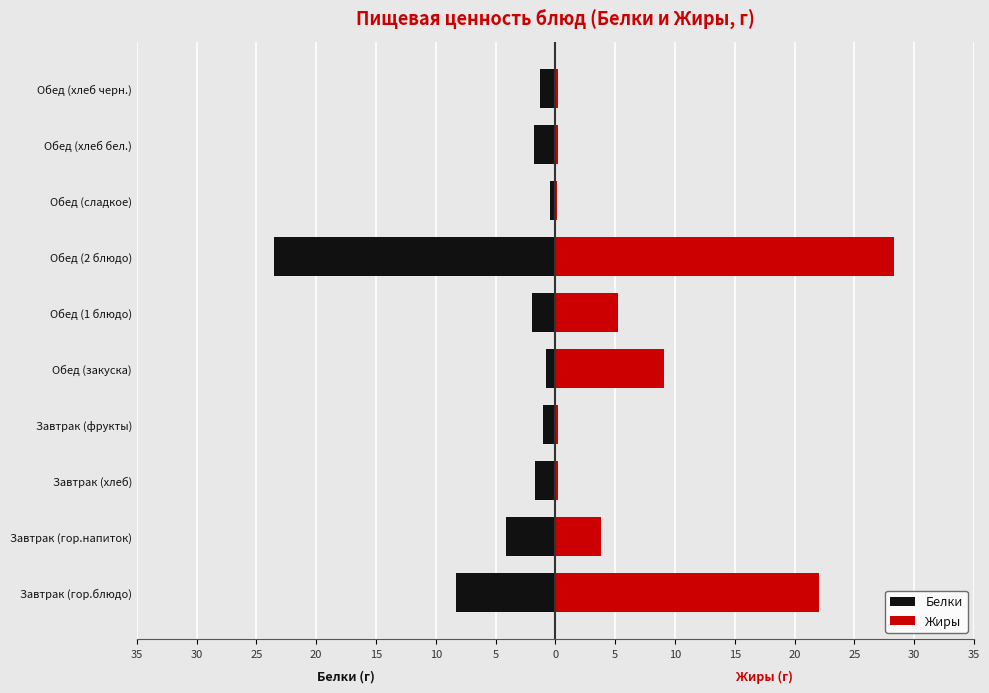

The Белки series shows -1.4 at Завтрак (гор.напиток). True or false?

False